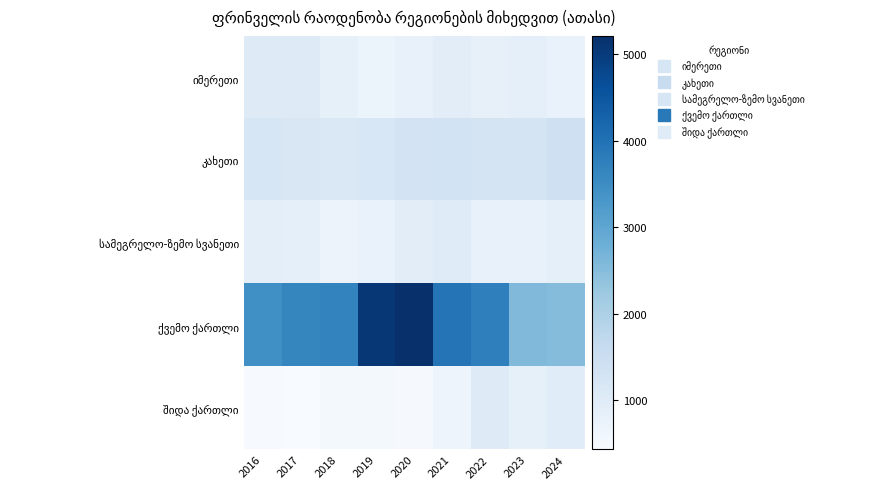

At 2024, list the series in order from largest to smallest.

ქვემო ქართლი, კახეთი, შიდა ქართლი, სამეგრელო-ზემო სვანეთი, იმერეთი